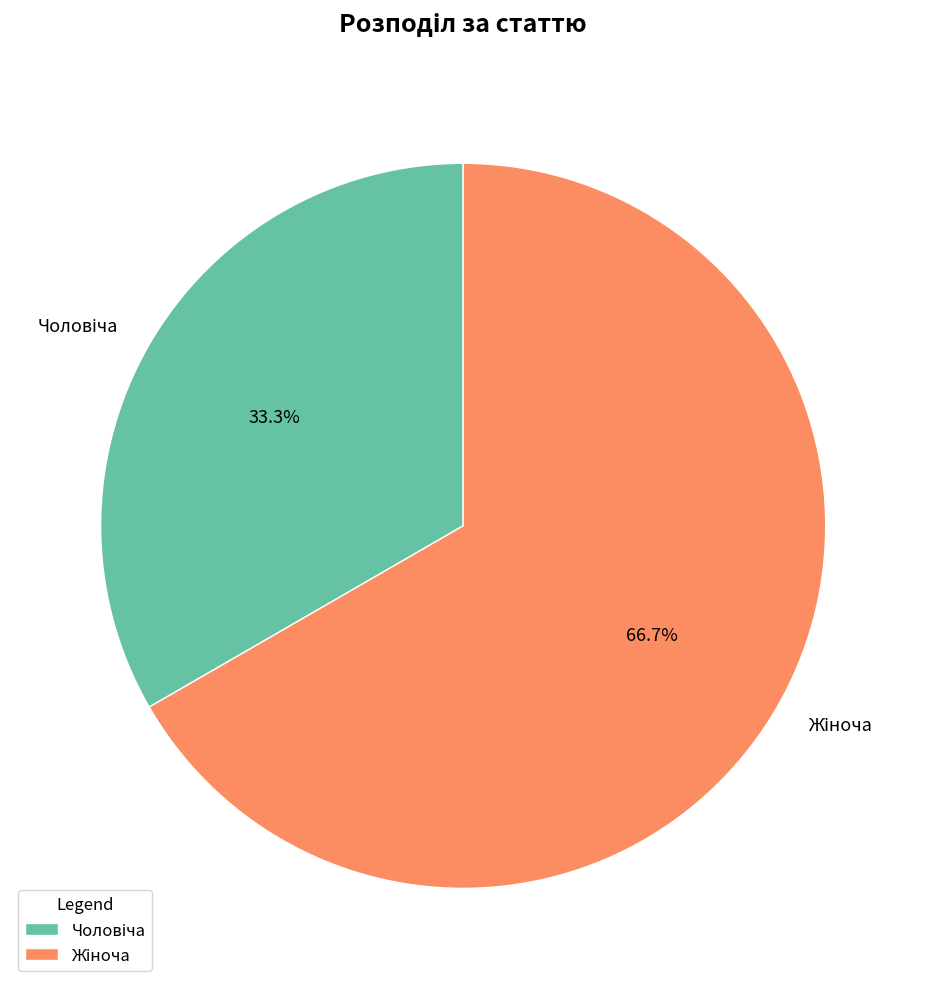

Is there any slice that represents more than half of the pie?

Yes